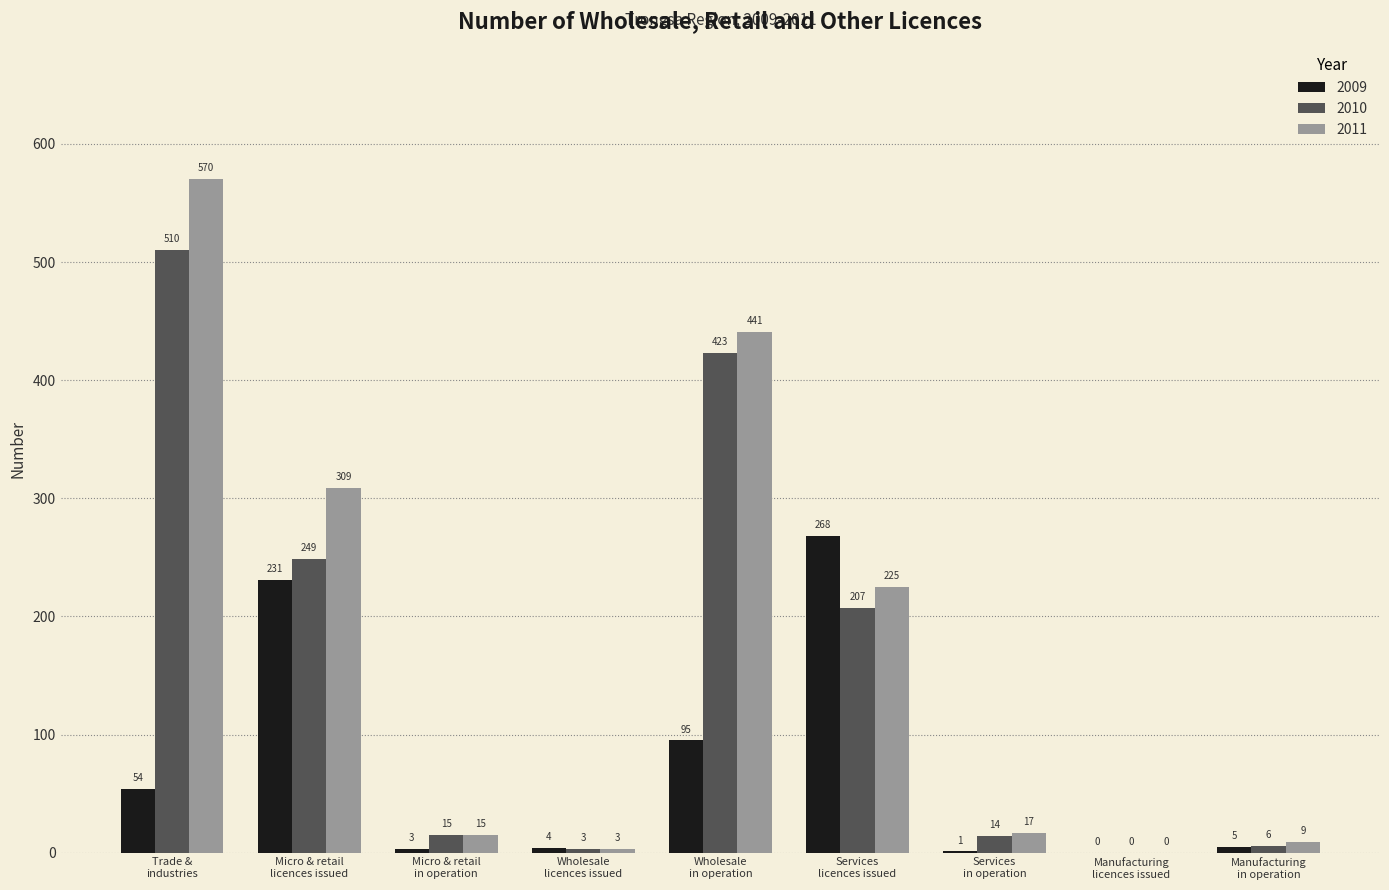

Are the bars grouped side by side (vs. stacked)?

Yes